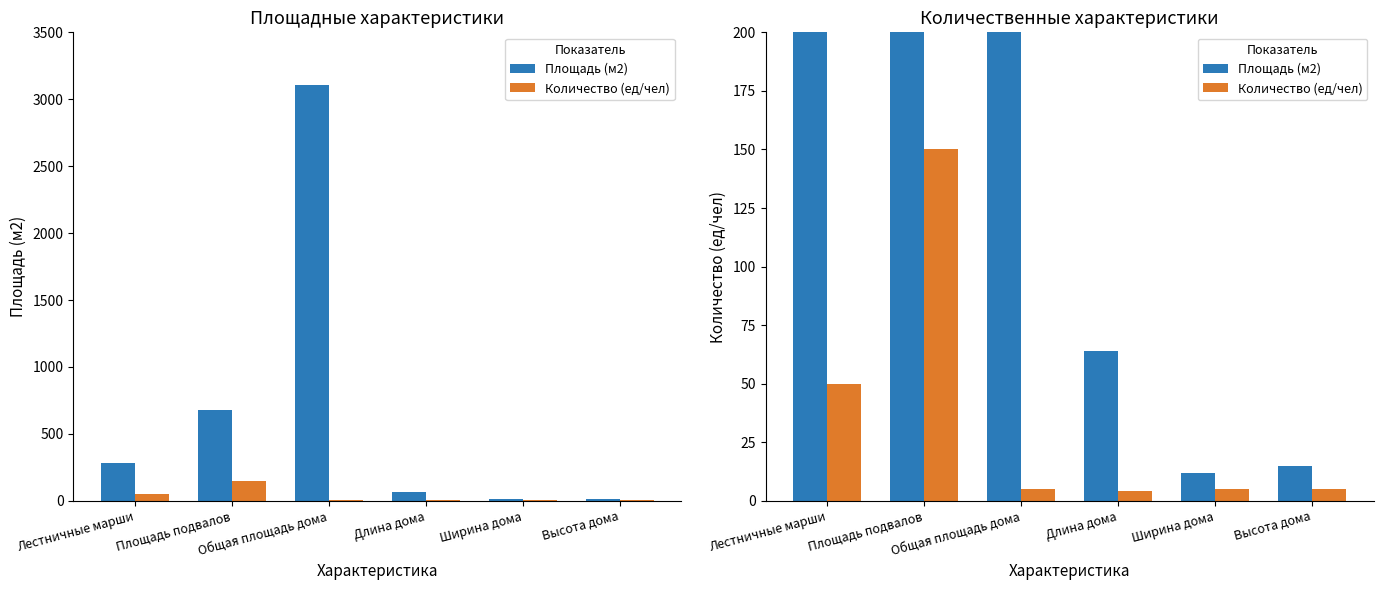

How many bars are there in each group?

2